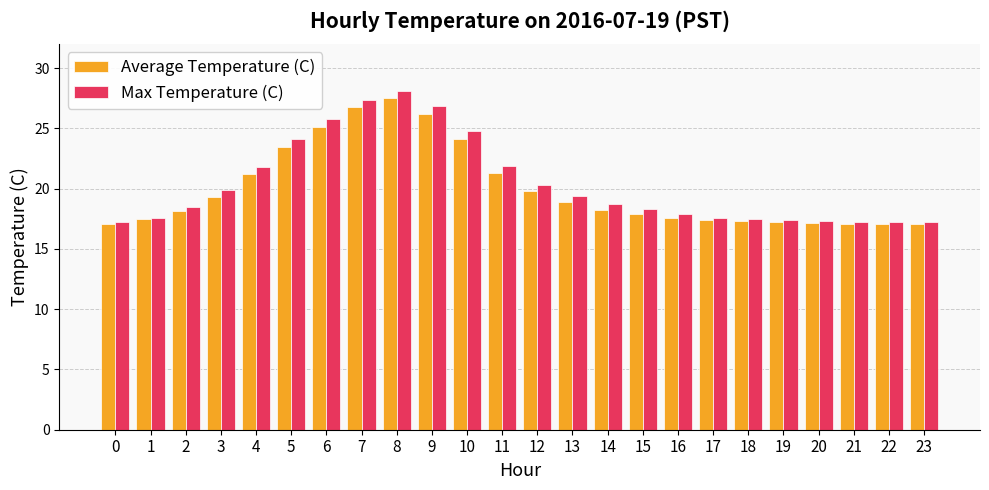

At which category is the sum across all series the highest?

8